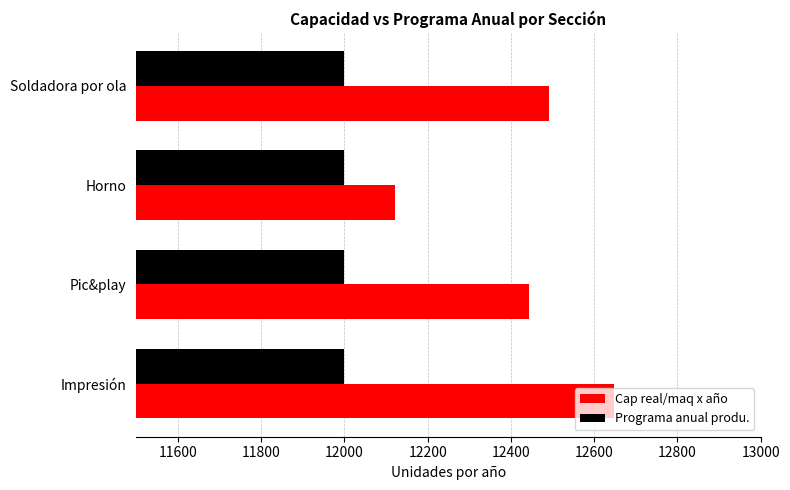

List the series in order of their overall mean, highest first.

Cap real/maq x año, Programa anual produ.